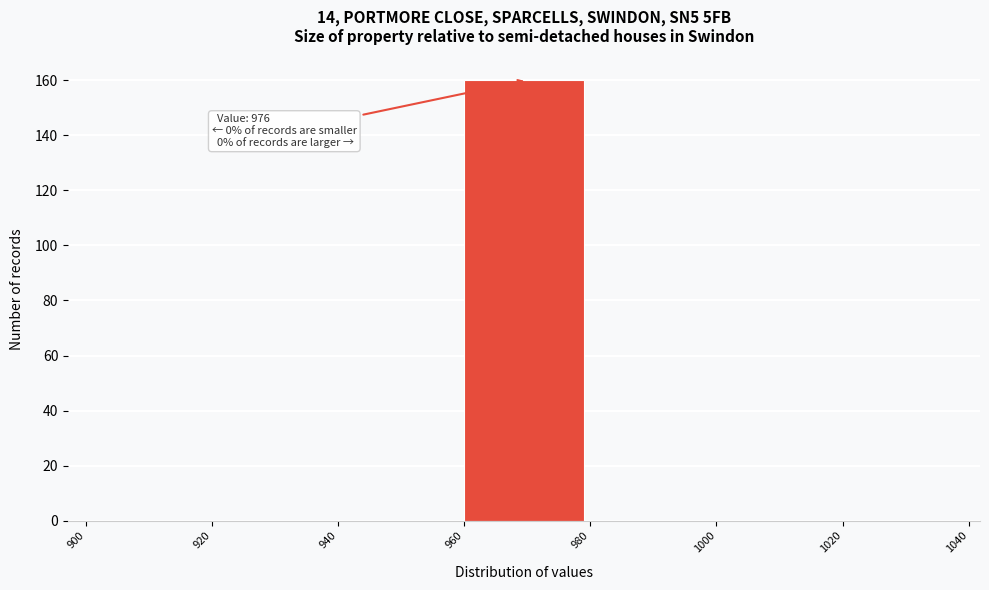

Which range on the x-axis has the tallest bar?

960 to 980